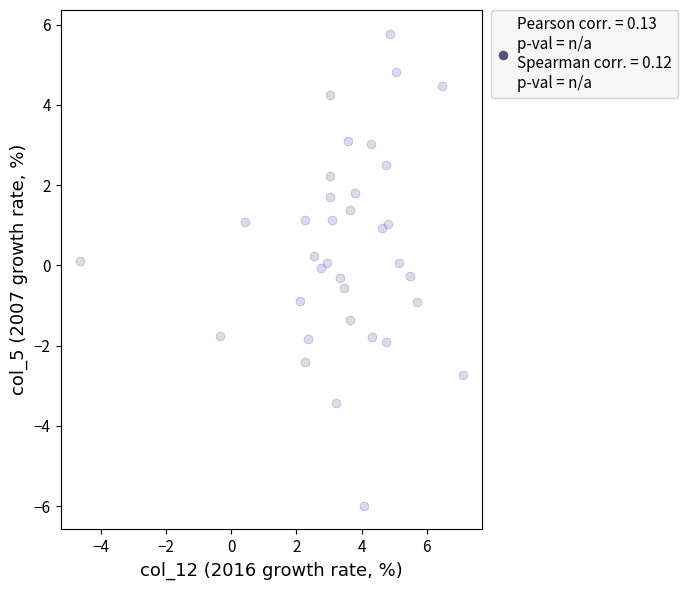

What is the range of Y values (max minus min)?

11.8